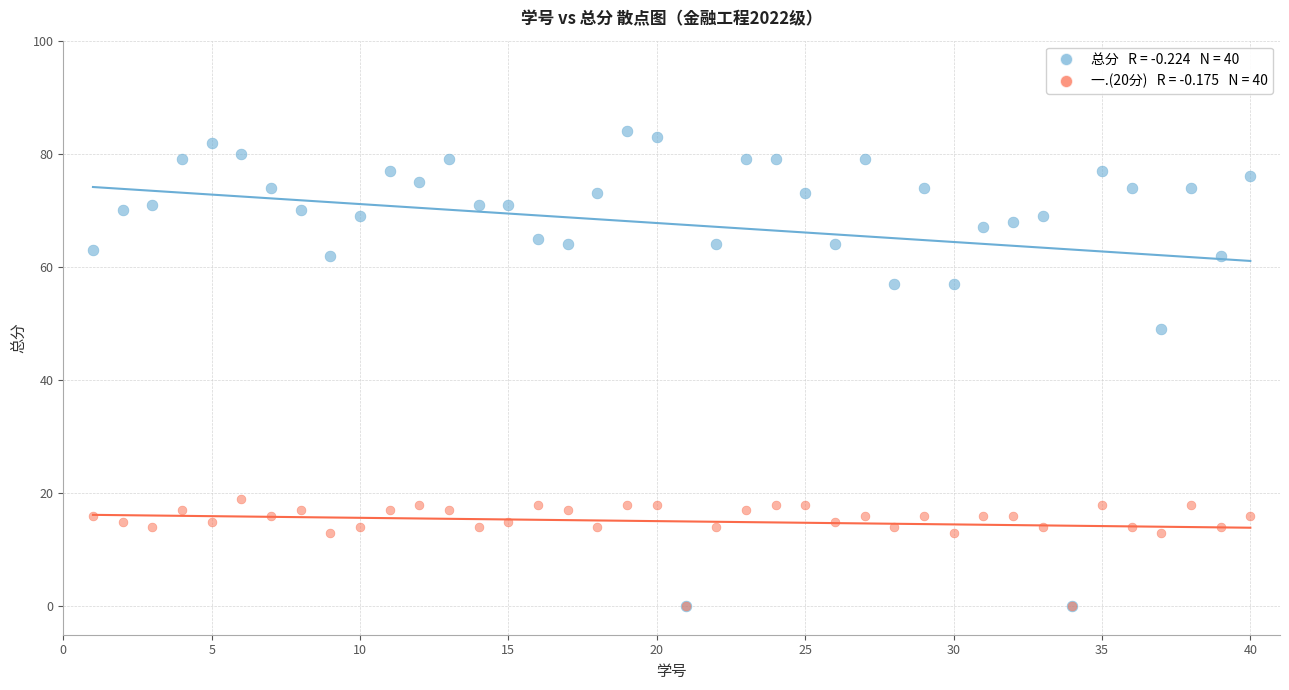

Across all series, what Y value is closest to 42?

49